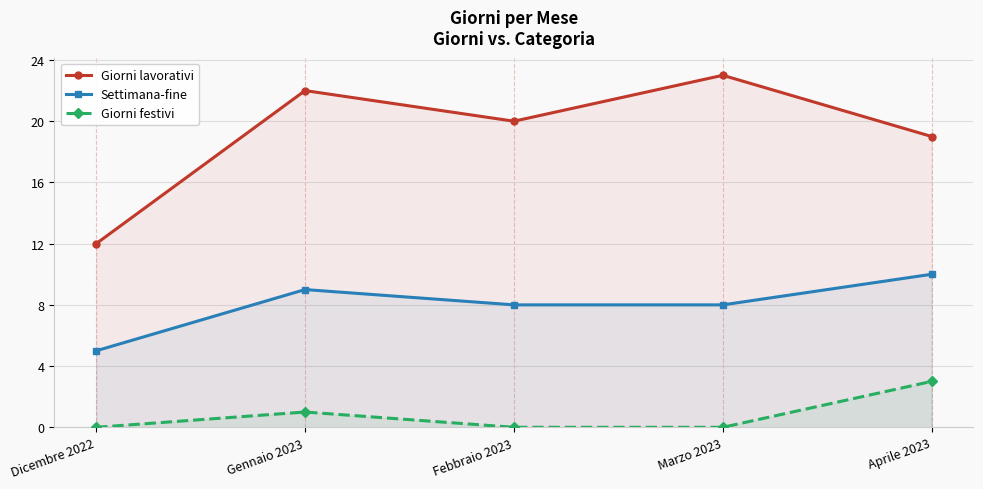

Reading left to right, list all the values displayed in this chart.

Giorni lavorativi: Dicembre 2022=12	Gennaio 2023=22	Febbraio 2023=20	Marzo 2023=23	Aprile 2023=19
Settimana-fine: Dicembre 2022=5	Gennaio 2023=9	Febbraio 2023=8	Marzo 2023=8	Aprile 2023=10
Giorni festivi: Dicembre 2022=0	Gennaio 2023=1	Febbraio 2023=0	Marzo 2023=0	Aprile 2023=3